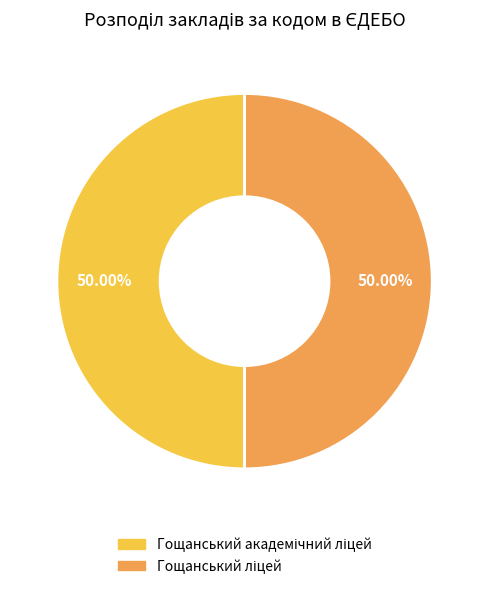

How many slices are in this pie chart?

2